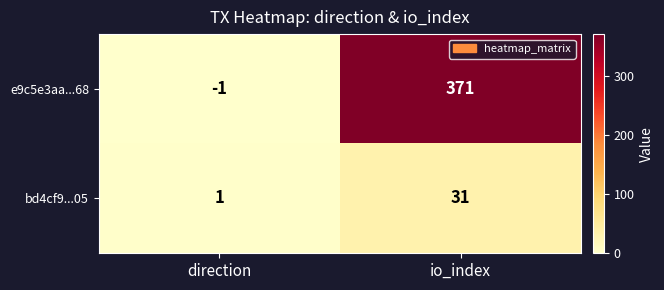

Which category has the lowest value in the e9c5e3aa...68 series?

direction